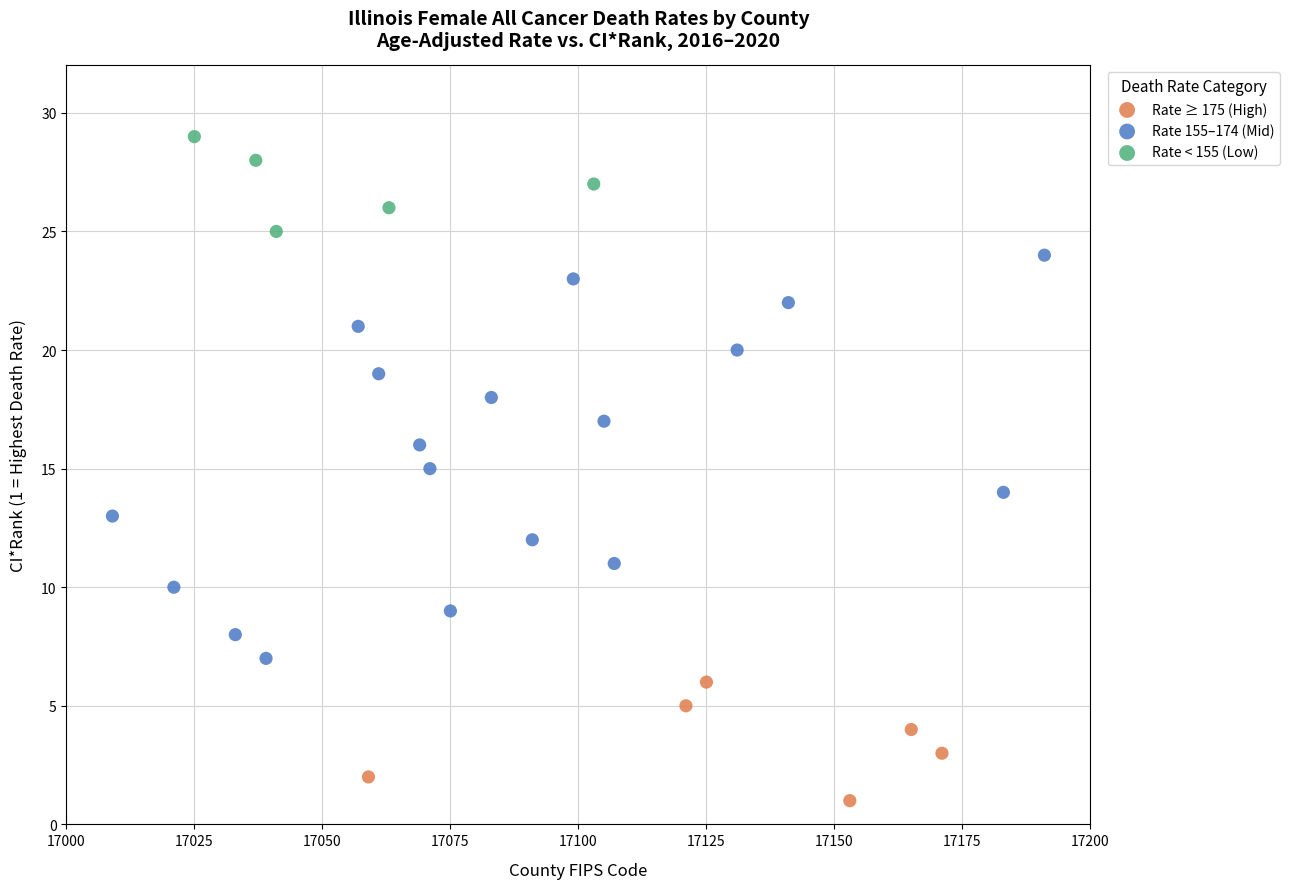

Which series has the largest Y range (max minus min)?

Rate 155–174 (Mid)